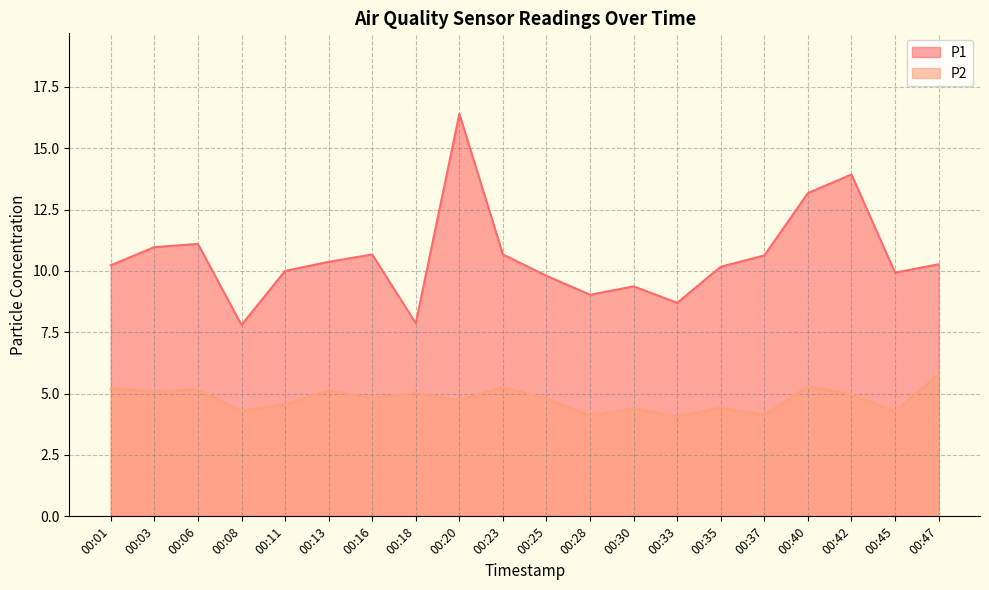

How many series are shown in this chart?

2